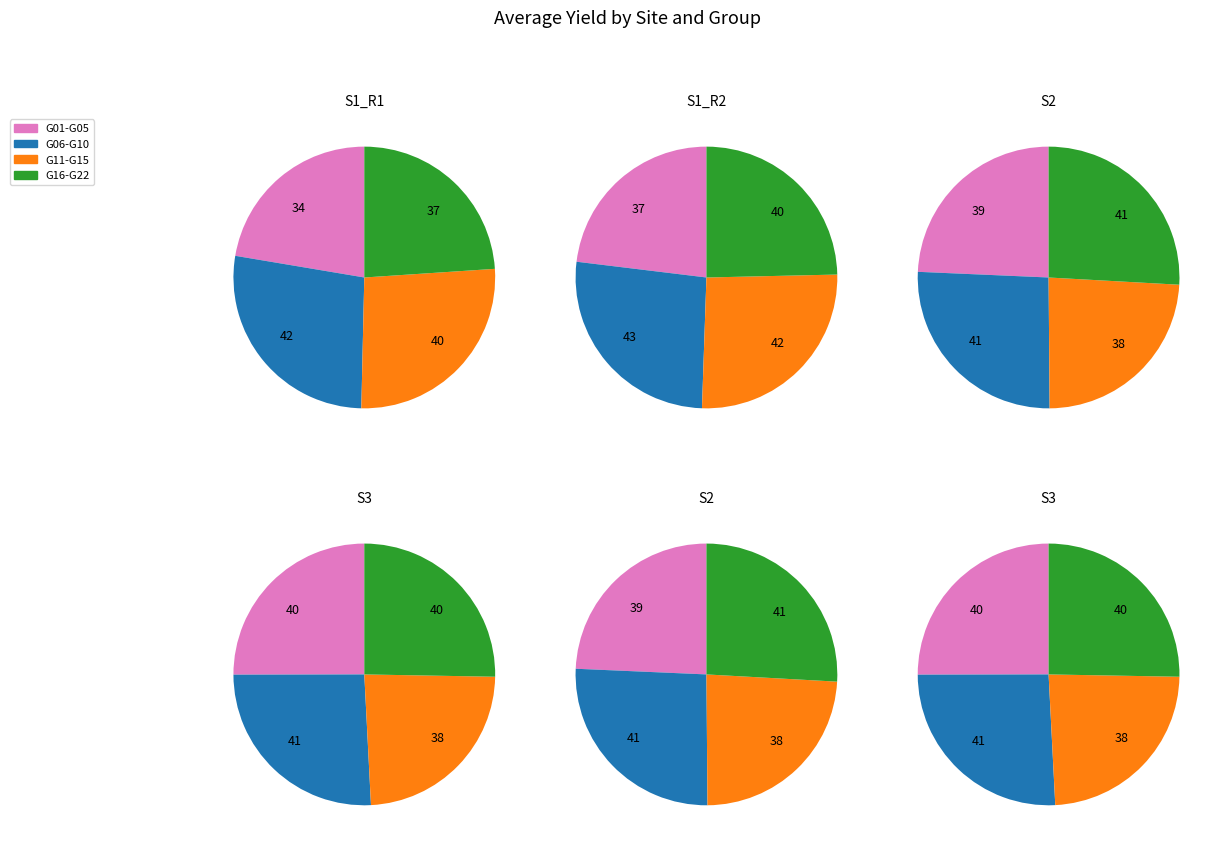

True or false: 22 accounts for 1% of the total.

False